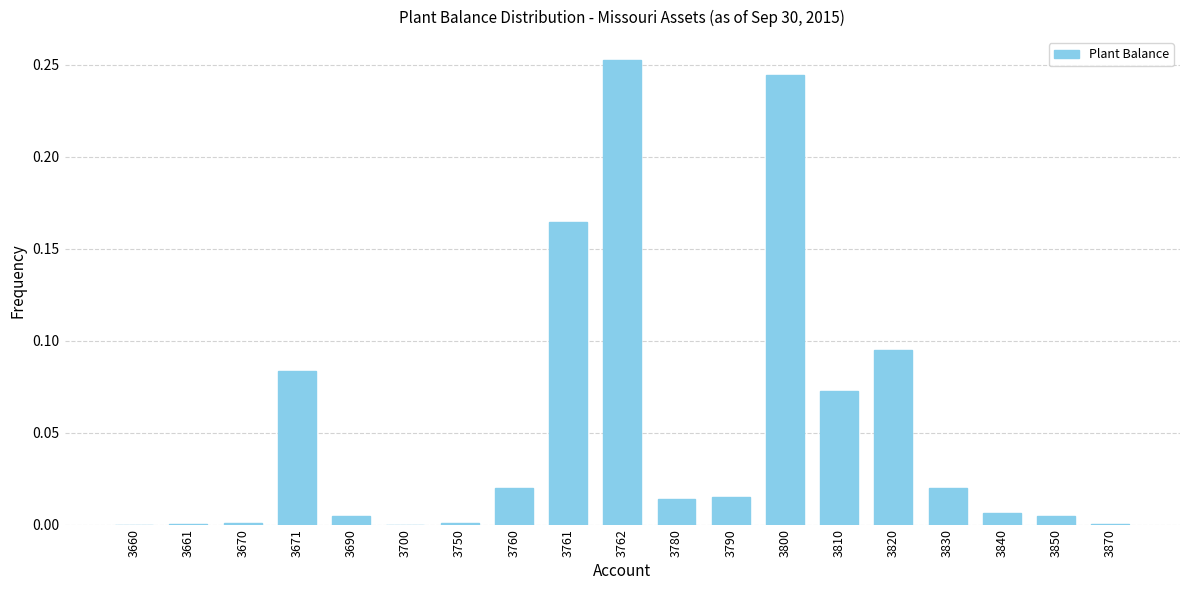

At which category does the chart reach its peak across all series?

3762